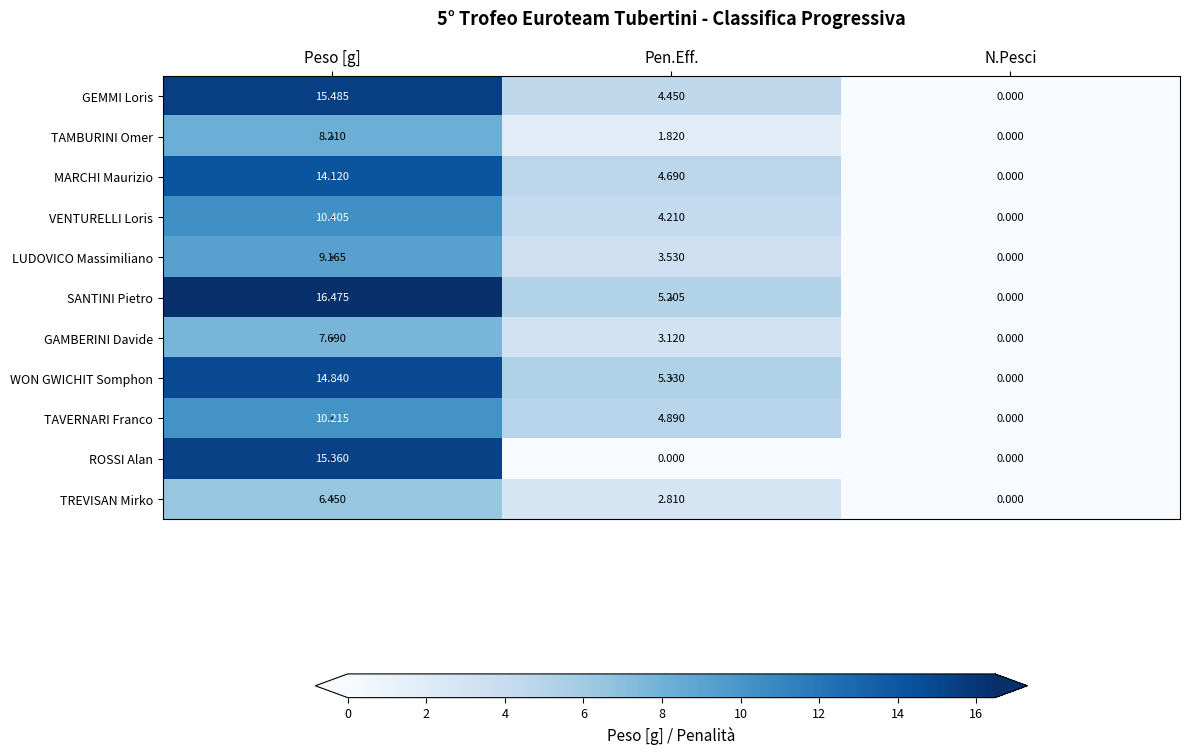

Which series has the widest spread of values?

SANTINI Pietro